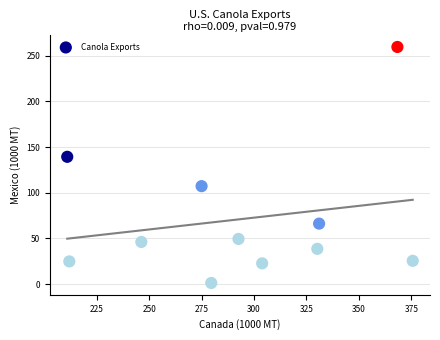

What Y value in the scatter plot is closest to 130?

139.3